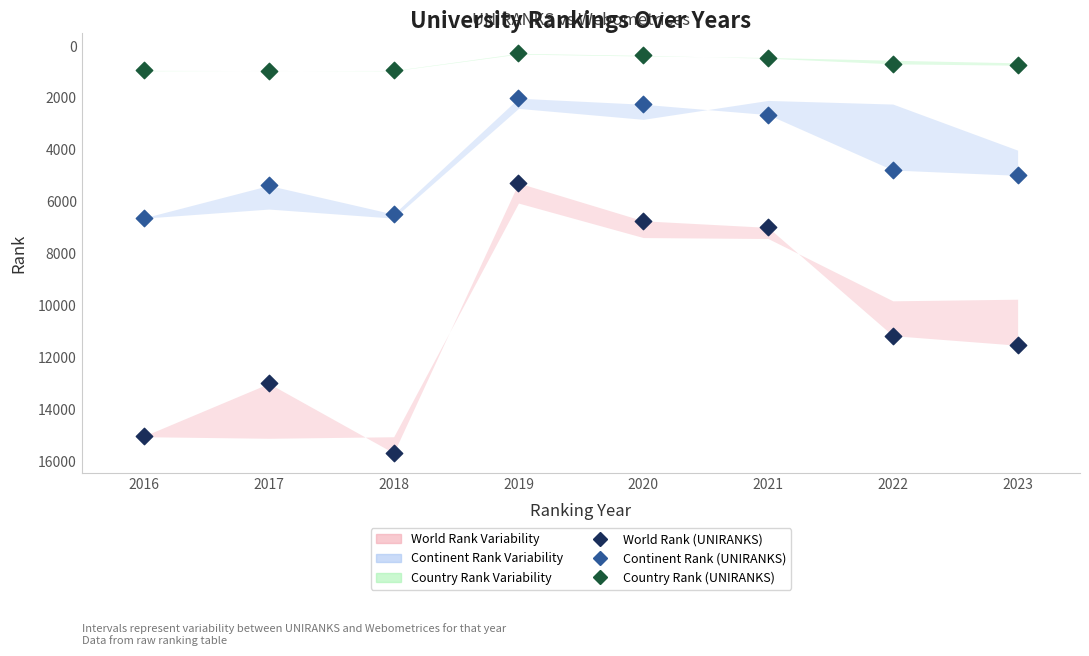

Which series has the widest spread of Y values?

World Rank (UNIRANKS)